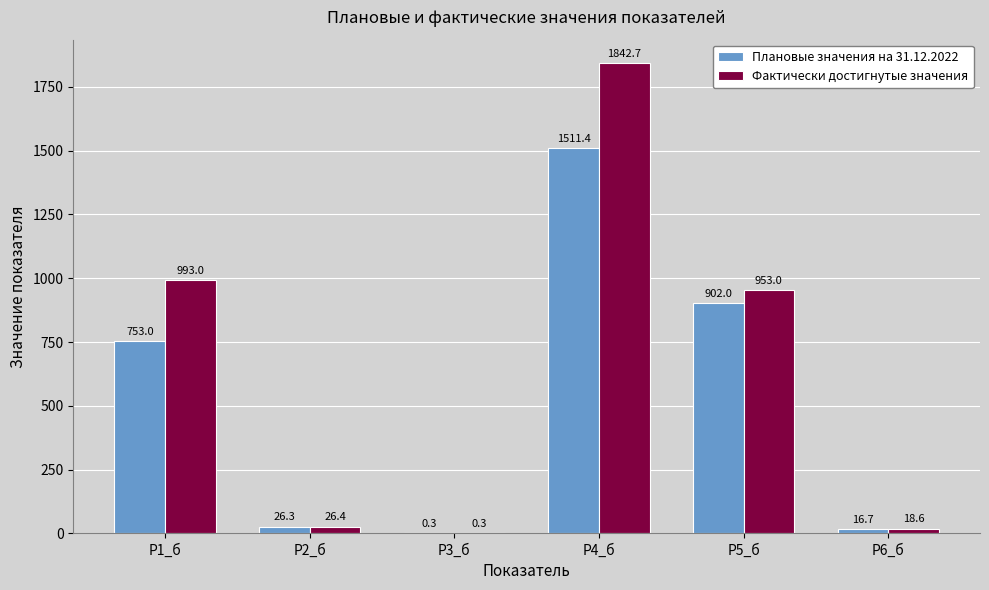

At which label is Фактически достигнутые значения closest to 921?

Р5_б